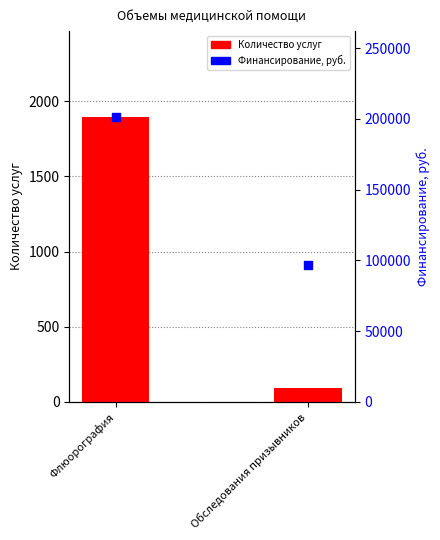

At how many categories does at least one series exceed 70420?

2